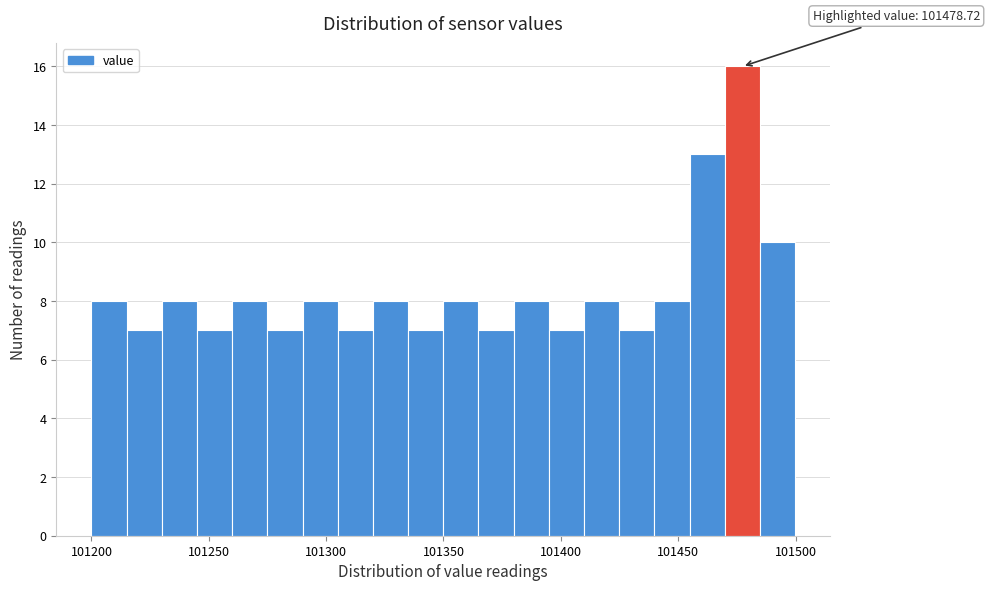

Around what value on the x-axis is the tallest bar? Give the approximate position of its centre, as read against the axis.

101475